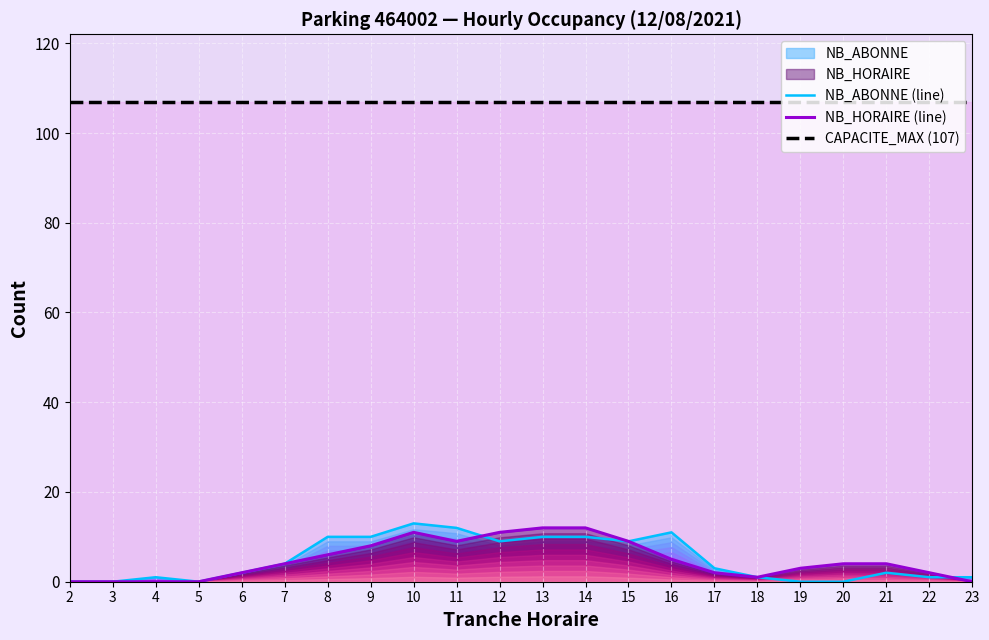

What is the value of the CAPACITE_MAX (107) point at the 22nd from the left?

107